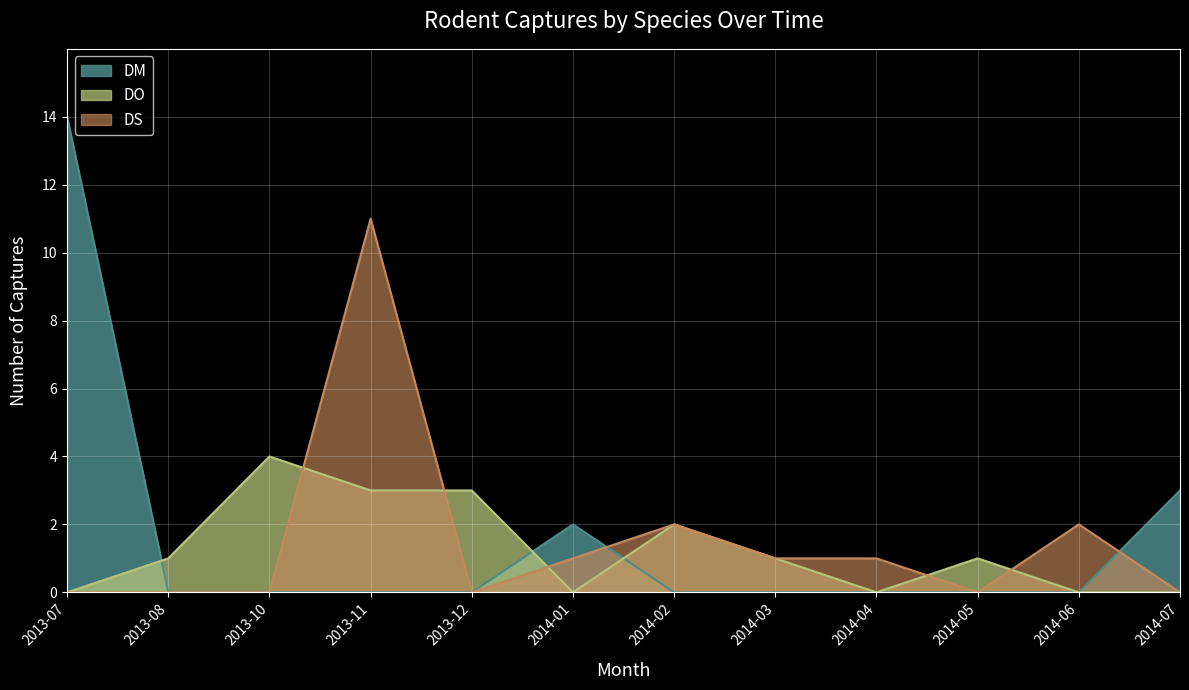

What is the total value across all series at 2013-10?

4